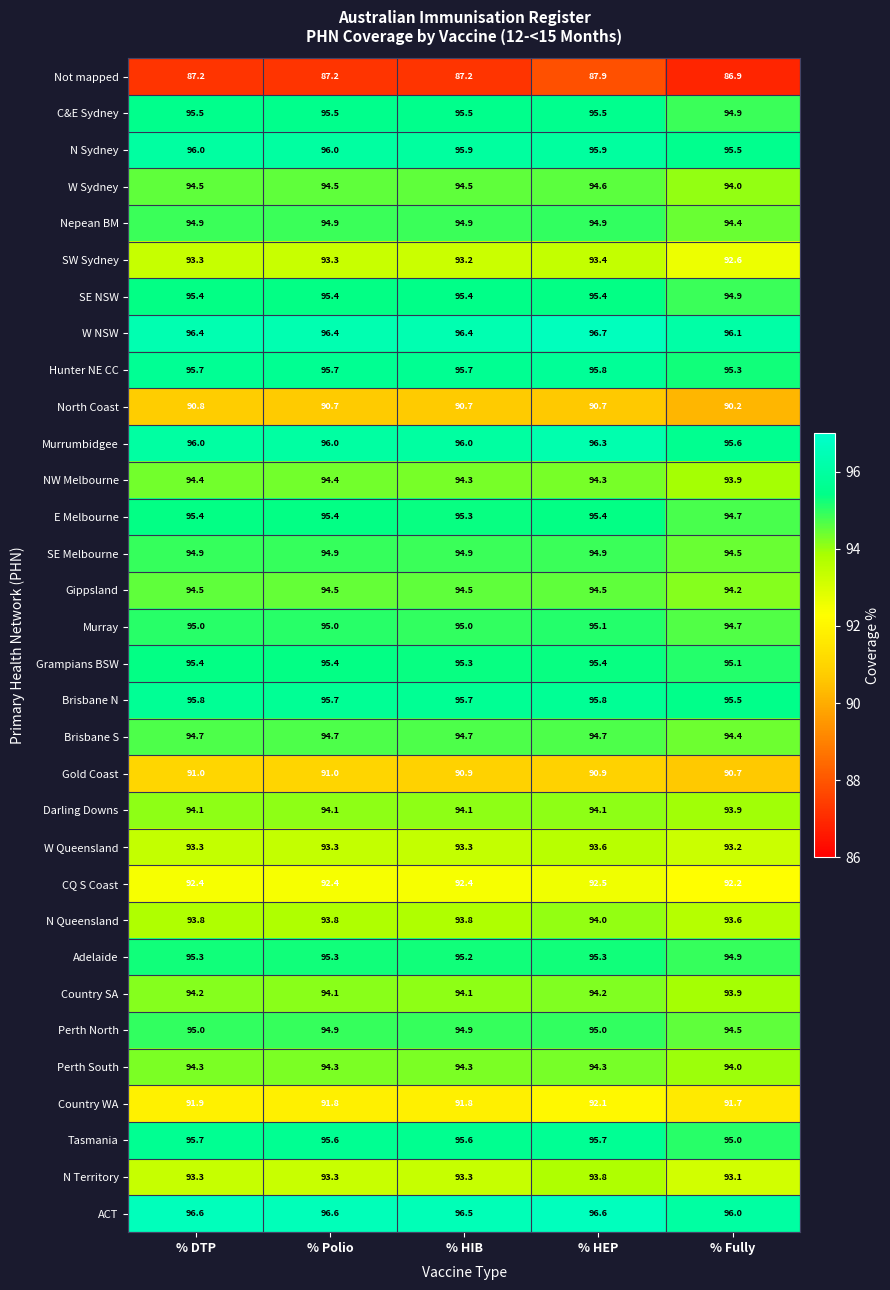

The W Queensland series shows 30.8 at % Polio. True or false?

False